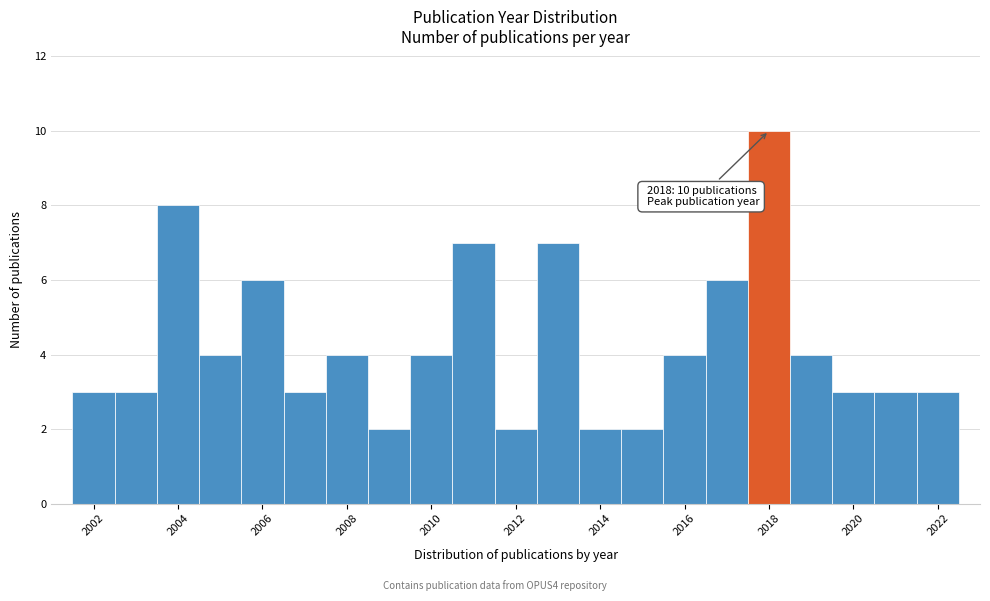

Which range on the x-axis has the tallest bar?

2017.5 to 2018.5